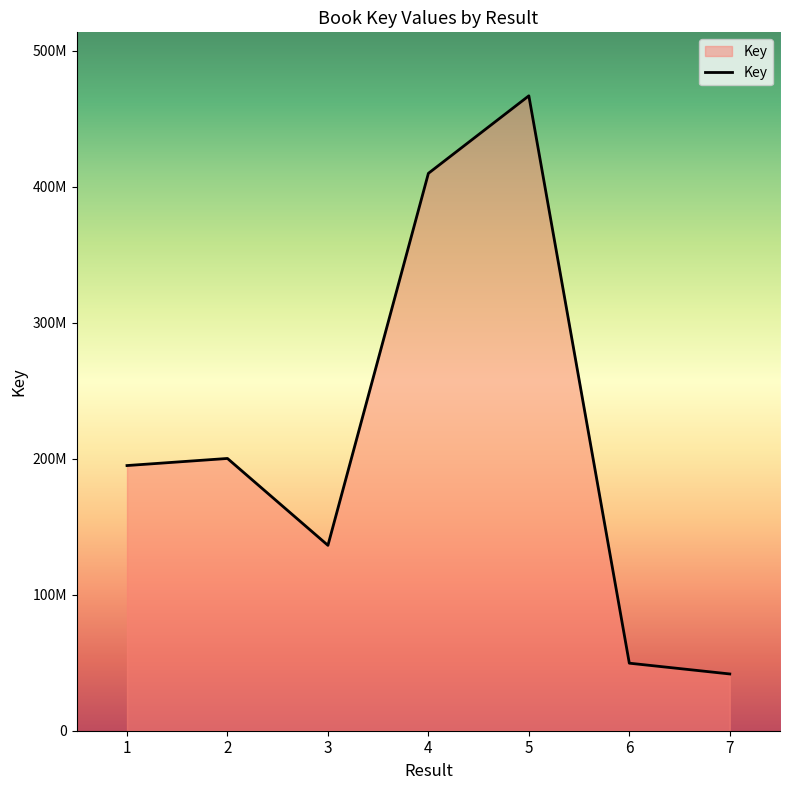

Rank the categories by value from highest to lowest.

5, 4, 2, 1, 3, 6, 7